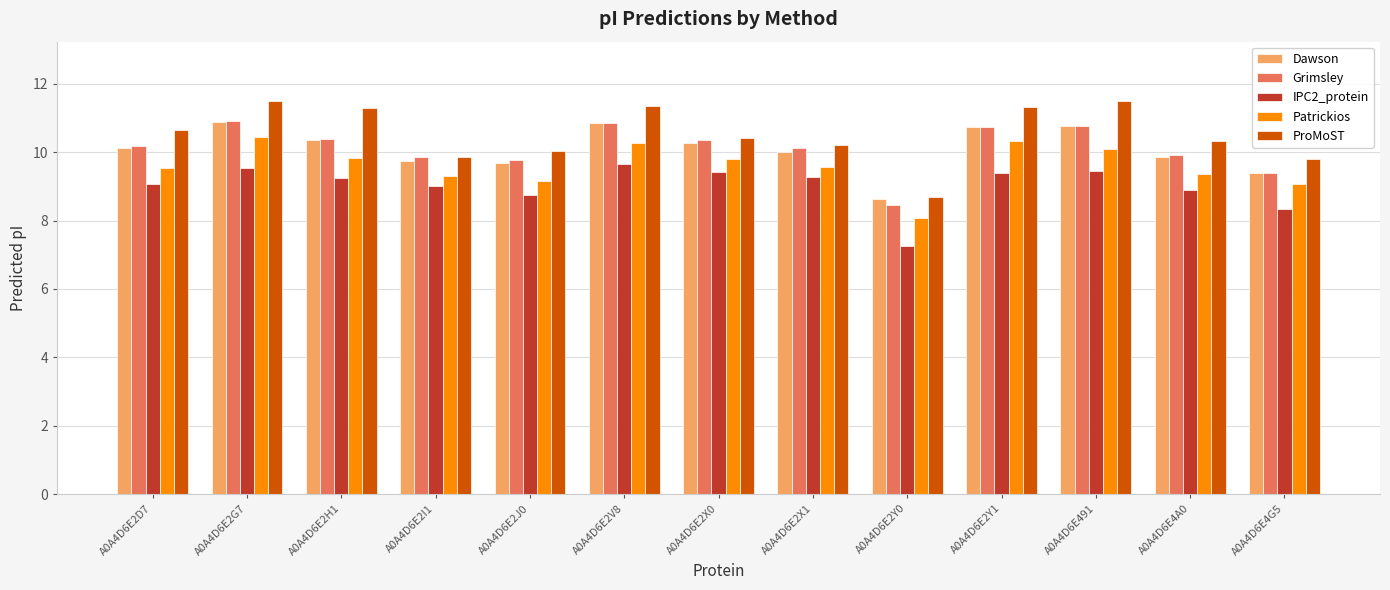

What is the label of the 10th bar from the right?

A0A4D6E2I1